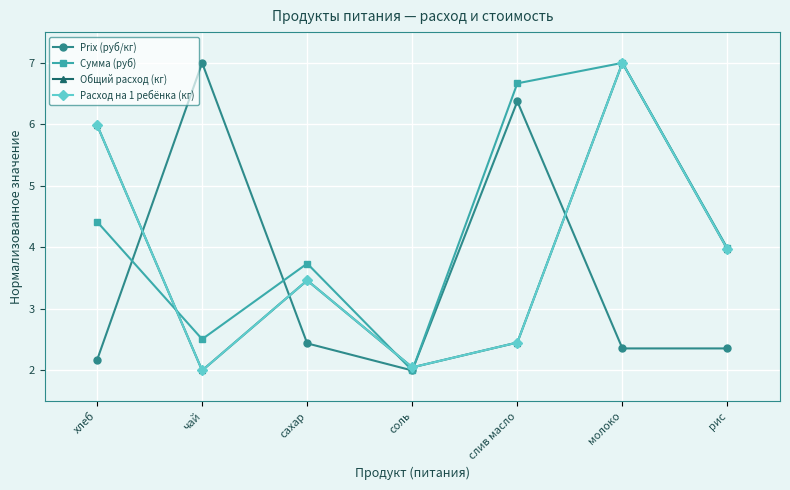

Is this an area chart (filled region under the line)?

No